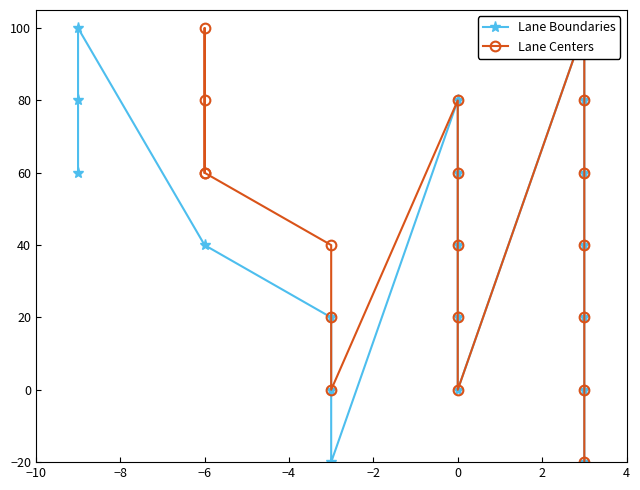

Reading left to right, list all the values displayed in this chart.

Lane Boundaries: 60	80	100	40	20	0	-20	80	60	40	20	0	100	80	60	40	20	0	-20
Lane Centers: 60	80	100	60	40	20	0	80	60	40	20	0	100	80	60	40	20	0	-20